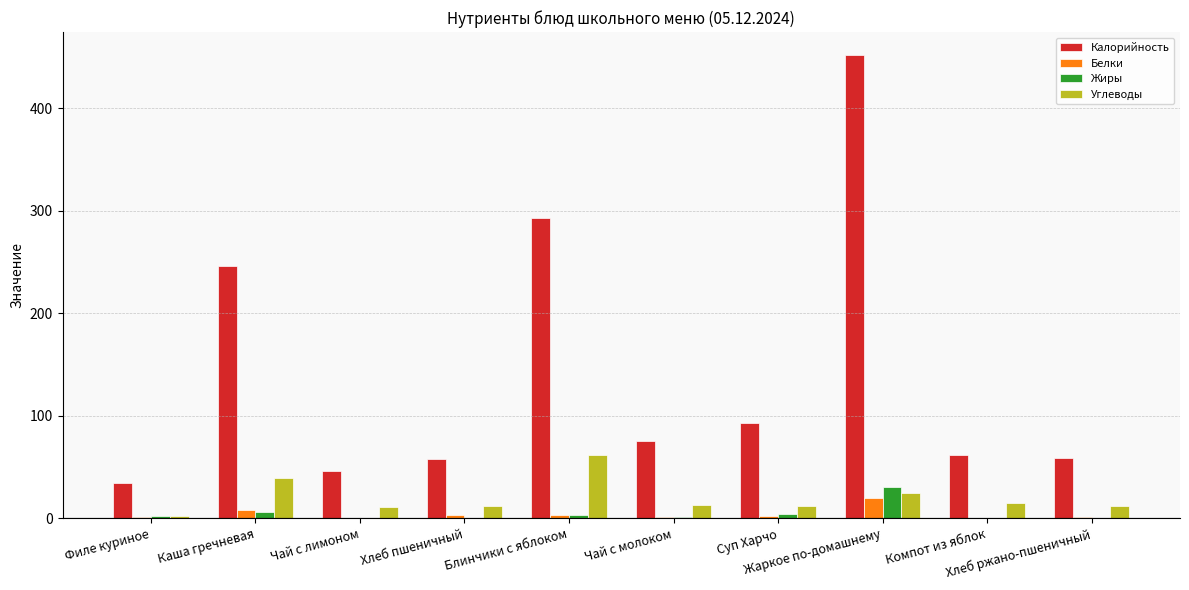

Between Филе куриное and Суп Харчо, which series saw the biggest shift?

Калорийность